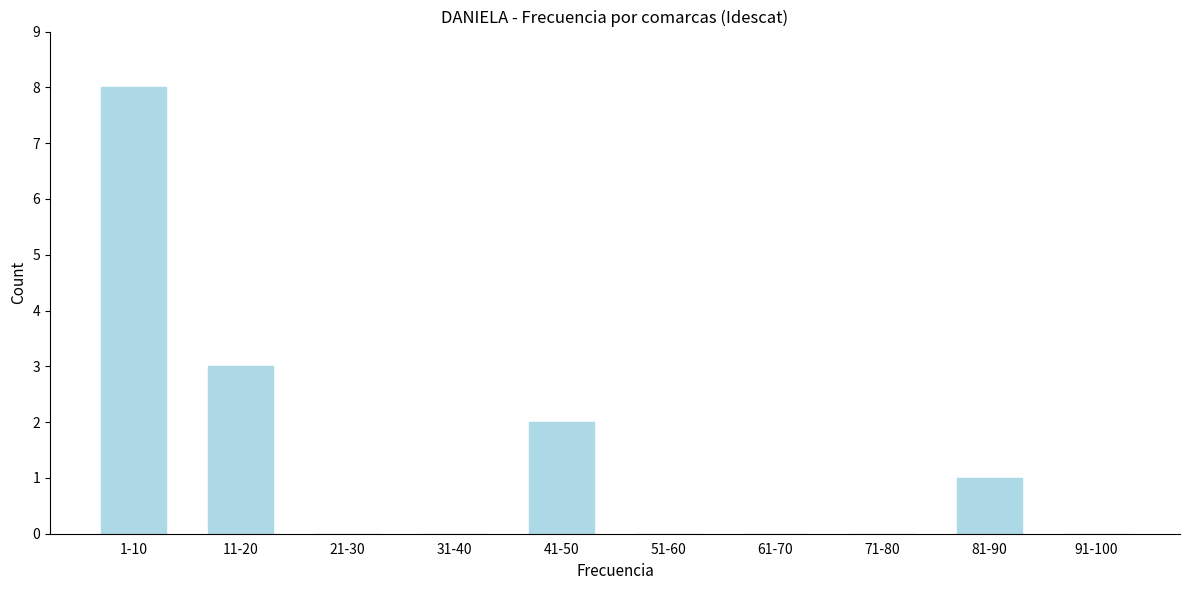

Reading left to right, extract all data points from this chart.

1-10=8	11-20=3	21-30=0	31-40=0	41-50=2	51-60=0	61-70=0	71-80=0	81-90=1	91-100=0